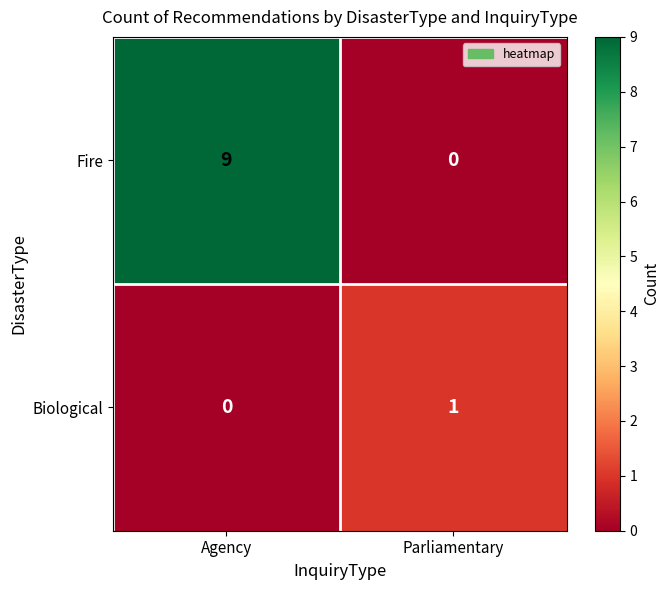

At which category is the sum across all series the highest?

Agency